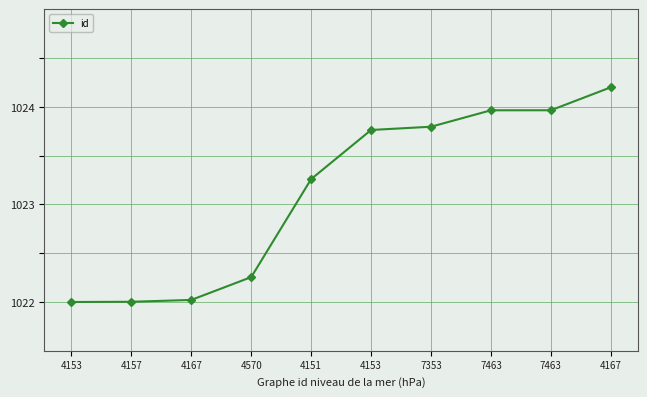

What is the value of the 8th point from the left?

1024.0